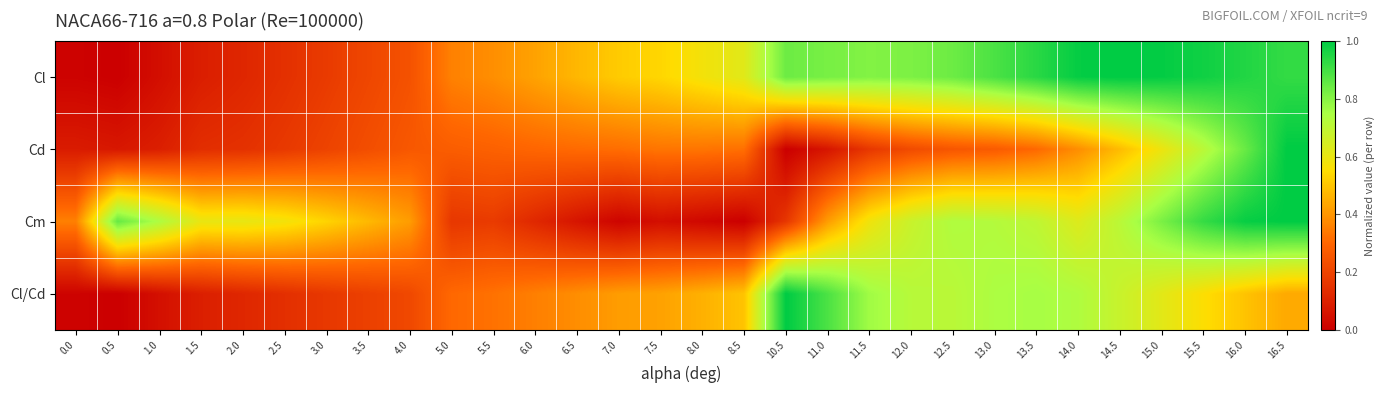

Reading right to left, transcribe all the data shown in this chart.

Cl: 16.5=0.9	16.0=0.9	15.5=1.0	15.0=1.0	14.5=1.0	14.0=1.0	13.5=0.9	13.0=0.9	12.5=0.8	12.0=0.8	11.5=0.8	11.0=0.8	10.5=0.8	8.5=0.6	8.0=0.6	7.5=0.5	7.0=0.5	6.5=0.5	6.0=0.4	5.5=0.4	5.0=0.4	4.0=0.2	3.5=0.2	3.0=0.2	2.5=0.1	2.0=0.1	1.5=0.1	1.0=0.0	0.5=0.0	0.0=0.0
Cd: 16.5=1.0	16.0=0.8	15.5=0.7	15.0=0.6	14.5=0.5	14.0=0.4	13.5=0.3	13.0=0.3	12.5=0.3	12.0=0.2	11.5=0.2	11.0=0.1	10.5=0.0	8.5=0.3	8.0=0.3	7.5=0.3	7.0=0.3	6.5=0.3	6.0=0.3	5.5=0.3	5.0=0.3	4.0=0.3	3.5=0.2	3.0=0.2	2.5=0.2	2.0=0.1	1.5=0.1	1.0=0.1	0.5=0.1	0.0=0.1
Cm: 16.5=1.0	16.0=1.0	15.5=0.9	15.0=0.8	14.5=0.7	14.0=0.6	13.5=0.7	13.0=0.7	12.5=0.7	12.0=0.7	11.5=0.6	11.0=0.4	10.5=0.2	8.5=0.0	8.0=0.0	7.5=0.0	7.0=0.0	6.5=0.1	6.0=0.1	5.5=0.2	5.0=0.2	4.0=0.4	3.5=0.5	3.0=0.5	2.5=0.6	2.0=0.6	1.5=0.6	1.0=0.7	0.5=0.9	0.0=0.4
Cl/Cd: 16.5=0.4	16.0=0.5	15.5=0.6	15.0=0.6	14.5=0.7	14.0=0.7	13.5=0.8	13.0=0.7	12.5=0.7	12.0=0.7	11.5=0.8	11.0=0.9	10.5=1.0	8.5=0.5	8.0=0.5	7.5=0.4	7.0=0.4	6.5=0.4	6.0=0.4	5.5=0.3	5.0=0.3	4.0=0.2	3.5=0.2	3.0=0.2	2.5=0.1	2.0=0.1	1.5=0.1	1.0=0.0	0.5=0.0	0.0=0.0